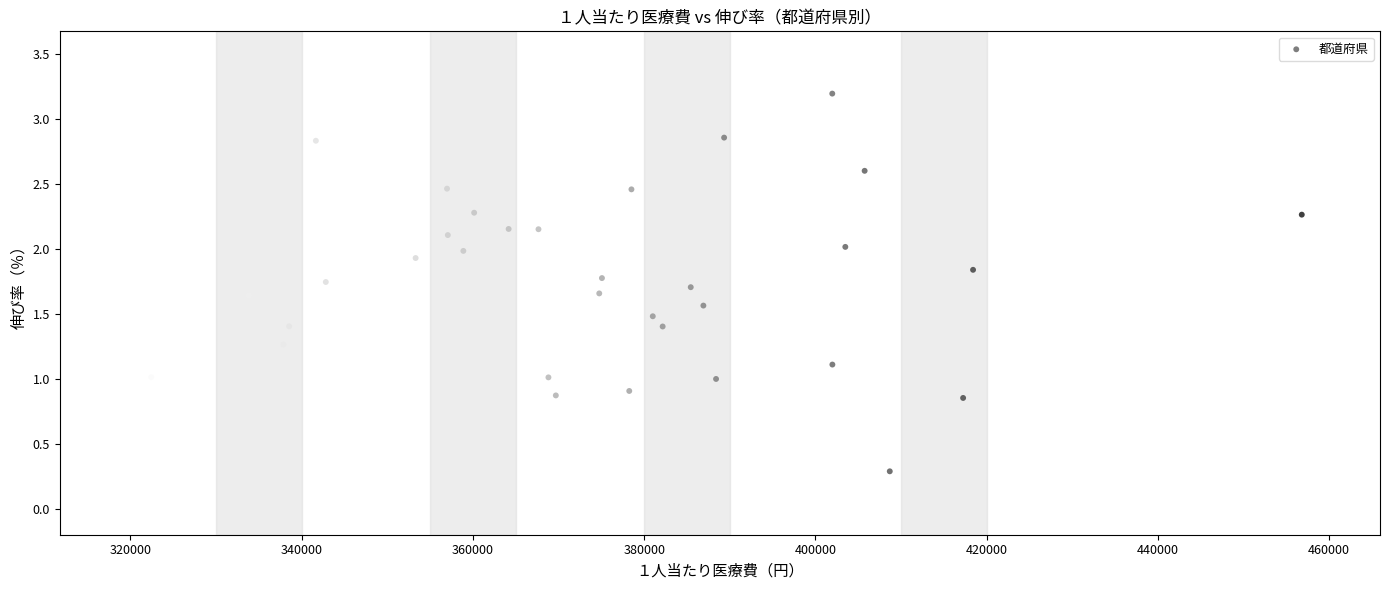

What is the range of X values (max minus min)?

135423.6